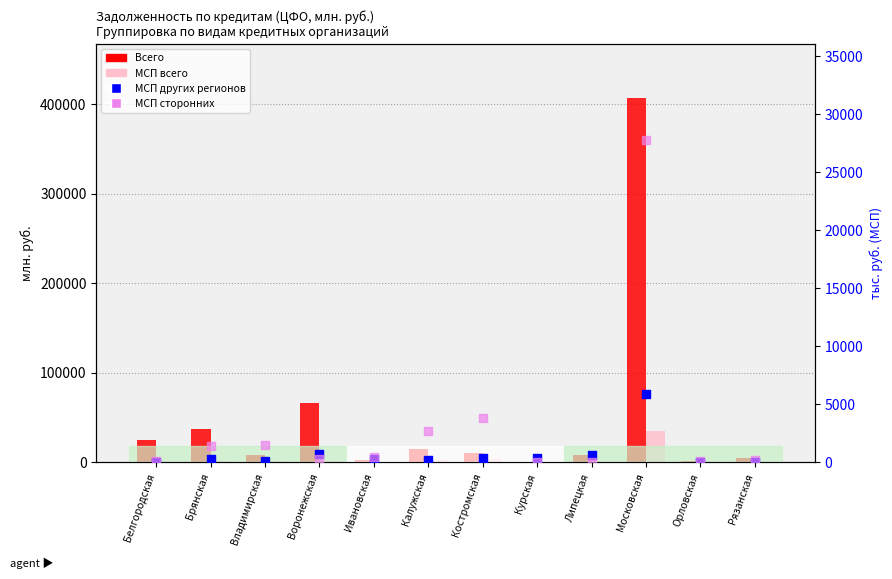

At which category is the sum across all series the highest?

Московская